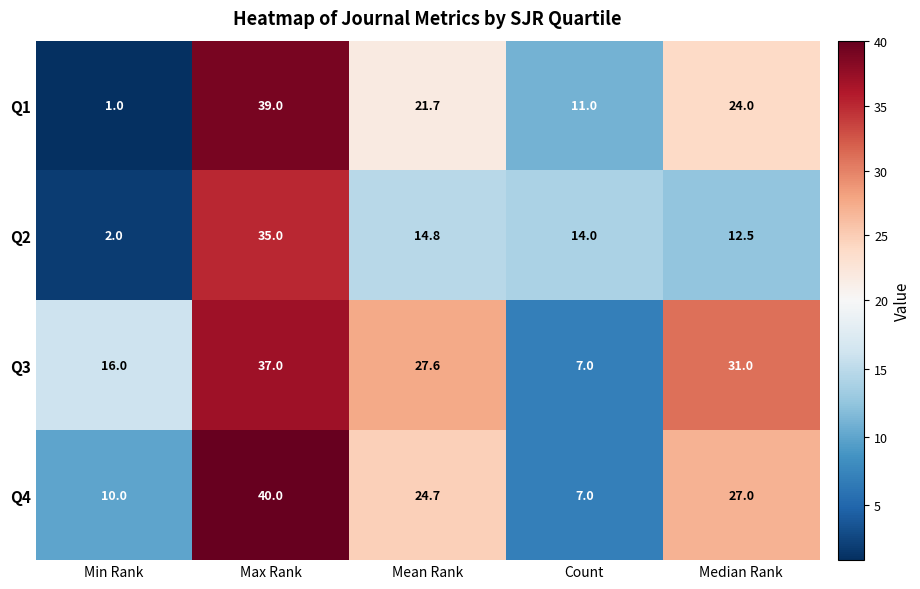

How many distinct data groups are displayed?

4